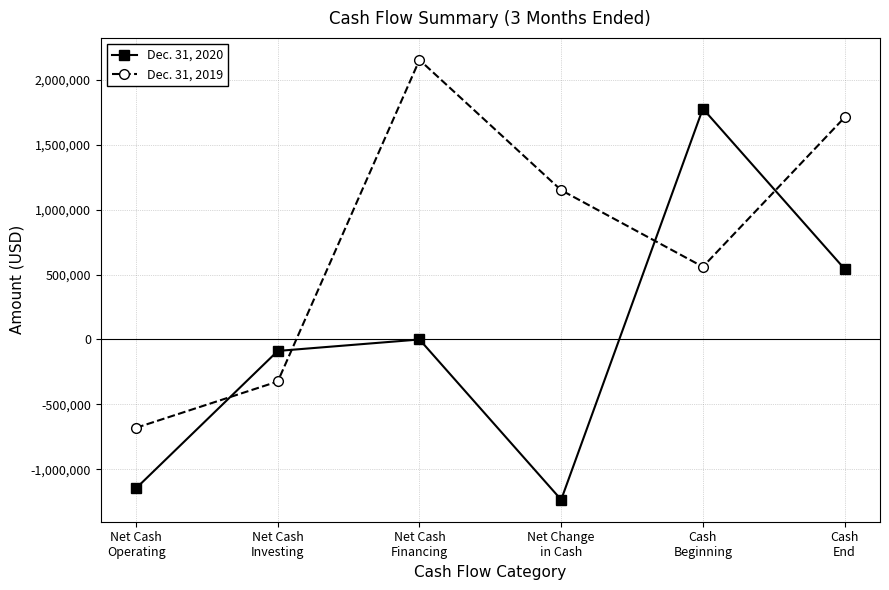

Between Cash
Beginning and Cash
End, which series saw the biggest shift?

Dec. 31, 2020